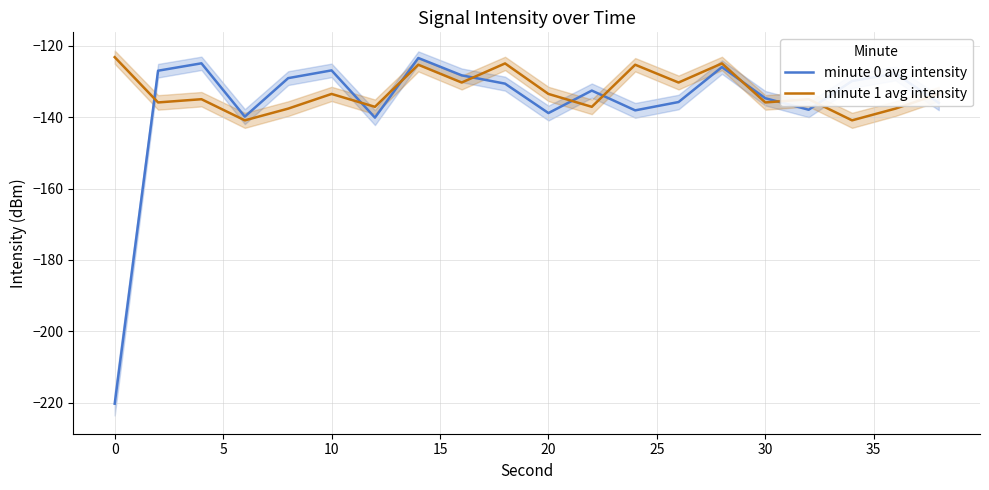

List the series in order of their peak value, highest first.

minute 1 avg intensity, minute 0 avg intensity